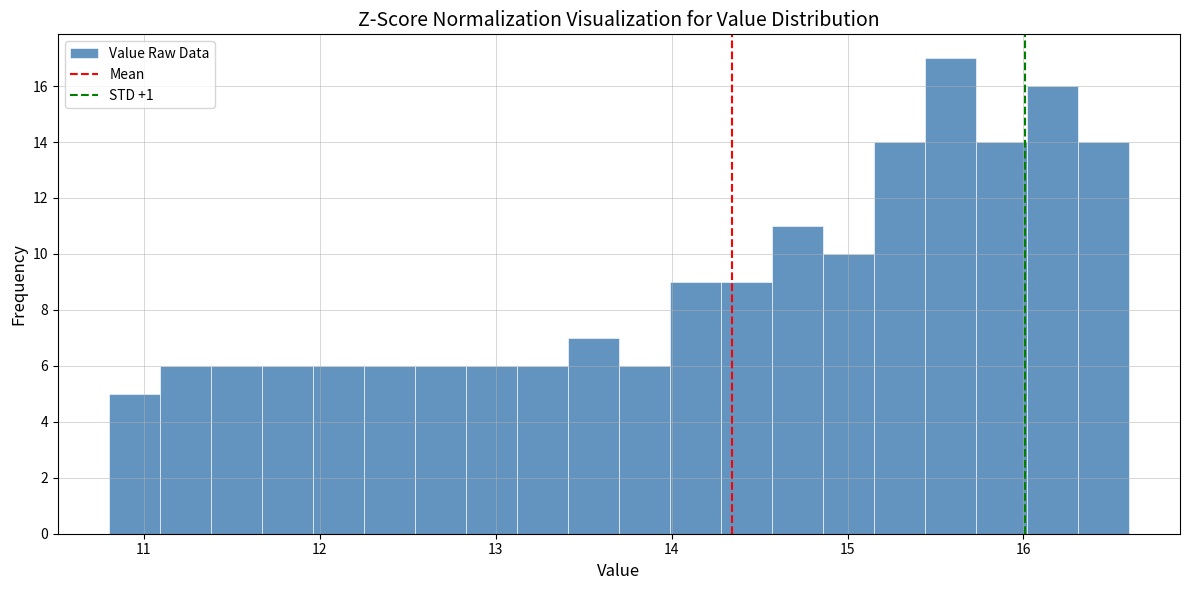

Read against the x-axis, roughly where is the centre of the tallest bar?

15.6